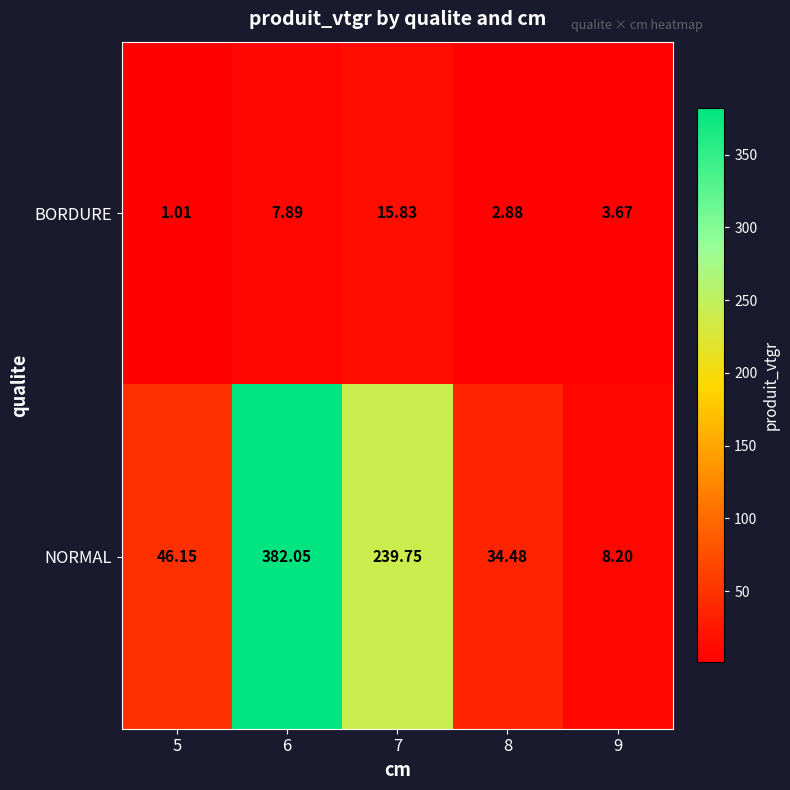

Which series has the widest spread of values?

NORMAL